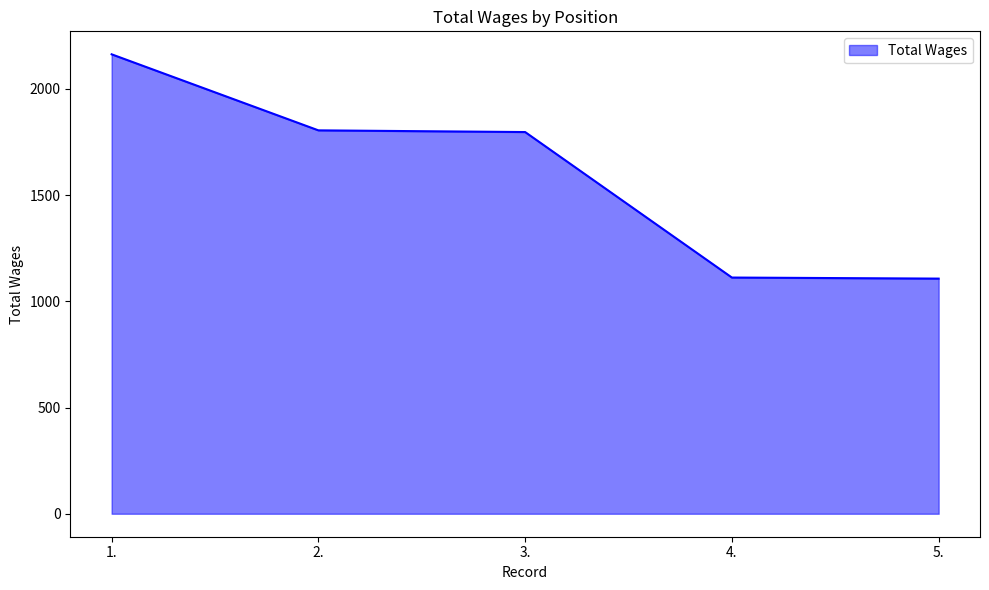

What is the greatest value displayed?

2163